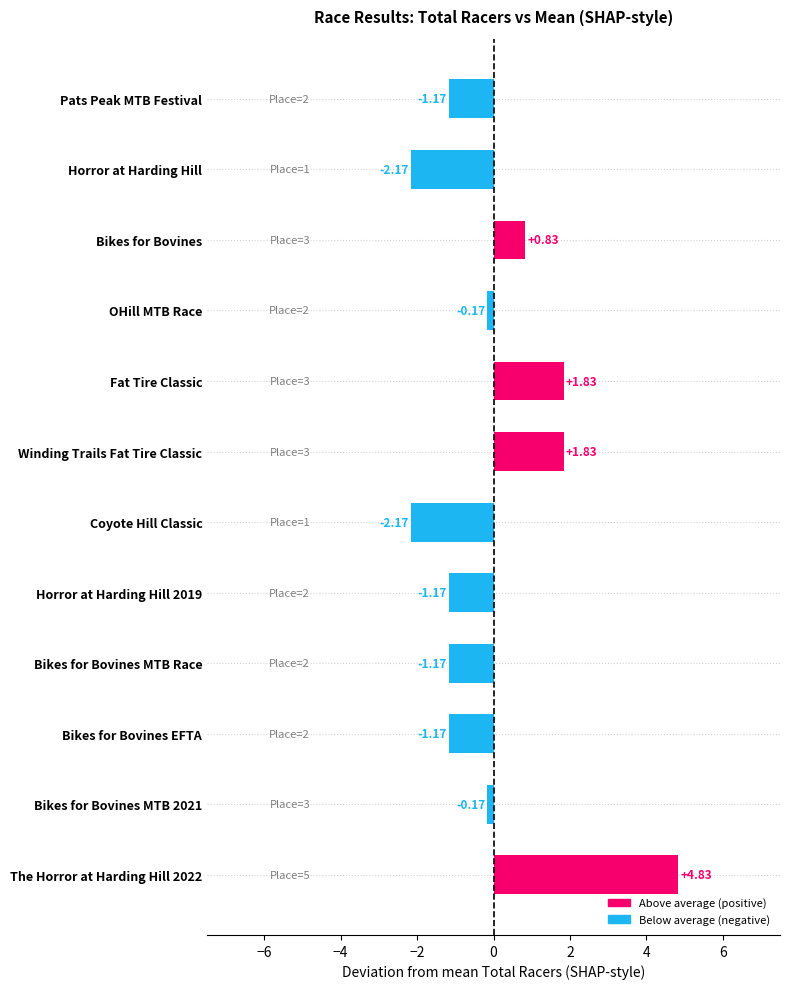

How many values are below zero?

8